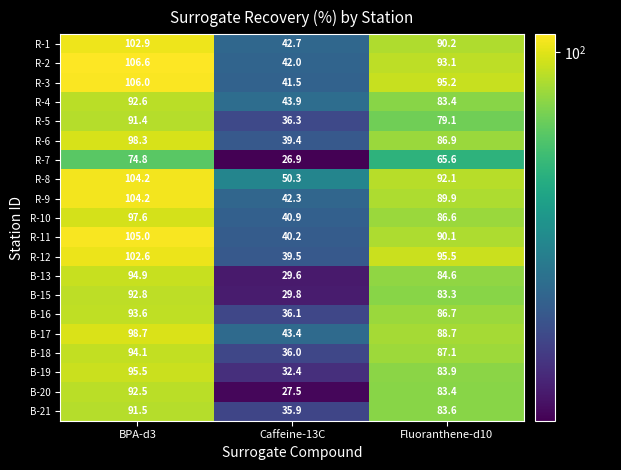

What is the spread (max minus min) of values at Fluoranthene-d10?

29.9